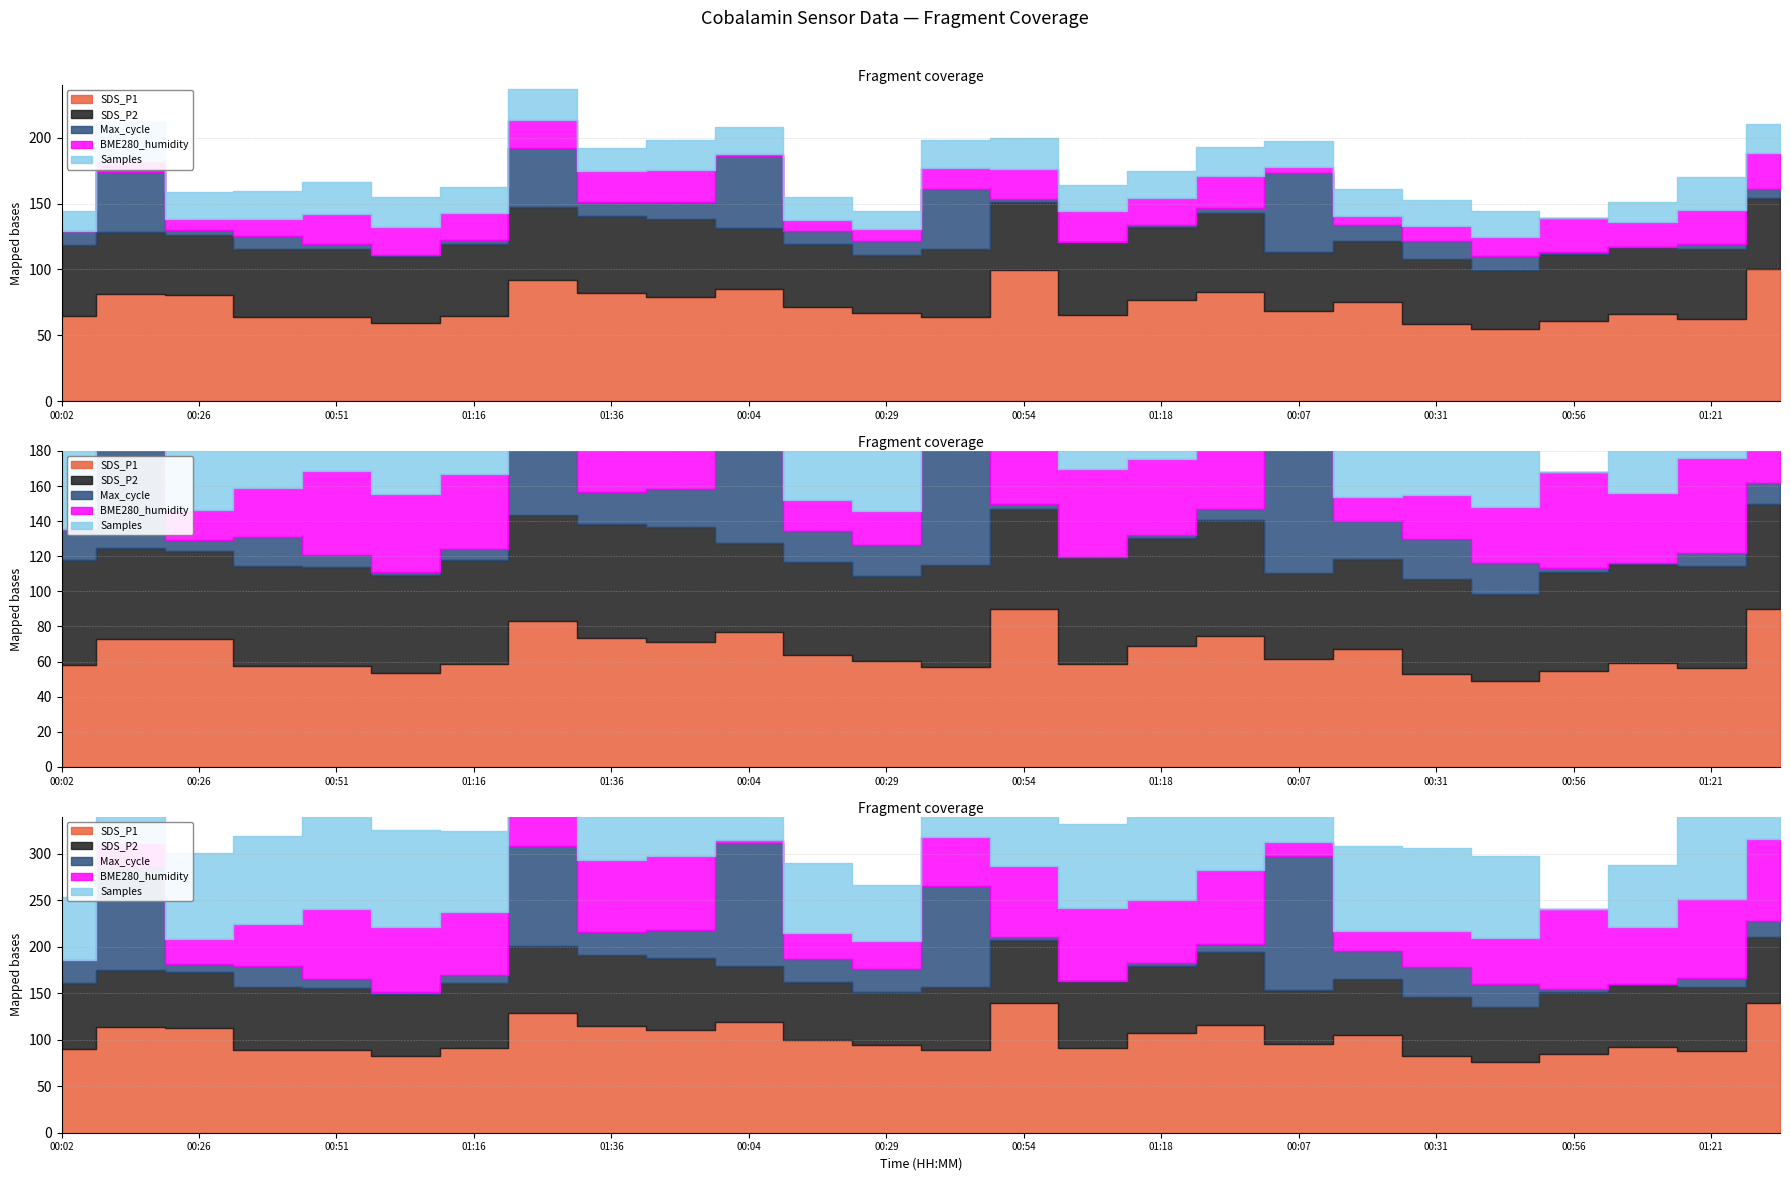

List the labels in order of Samples value, smallest first.

00:56, 00:29, 01:09, 00:02, 00:17, 01:36, 01:16, 00:44, 00:31, 00:07, 01:06, 00:19, 01:18, 00:04, 00:26, 00:39, 00:41, 01:34, 01:31, 01:38, 01:04, 01:29, 00:54, 00:51, 01:21, 00:14